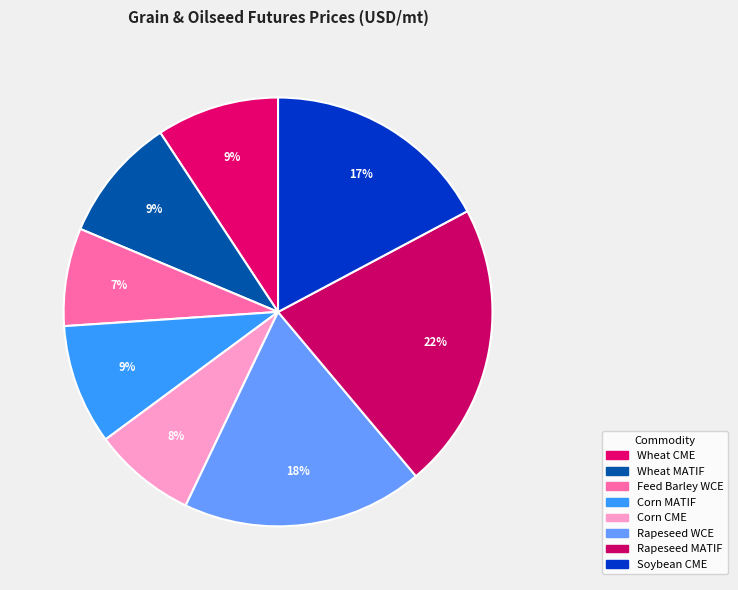

How many segments does this pie chart have?

8